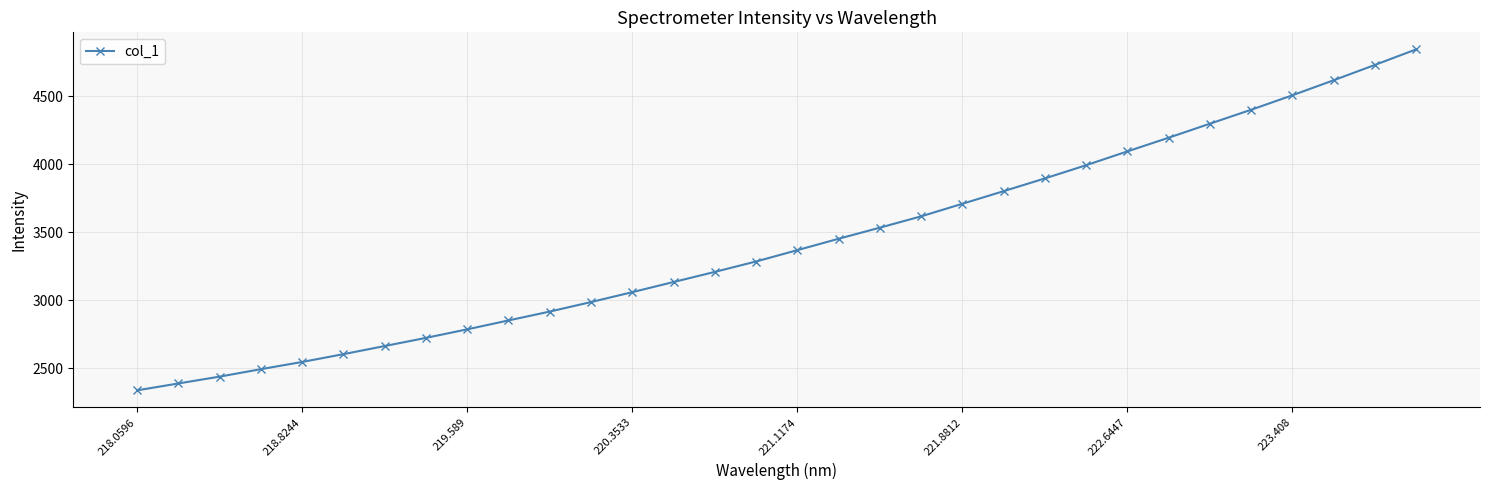

What is the value of the 21st point from the left?

3710.1